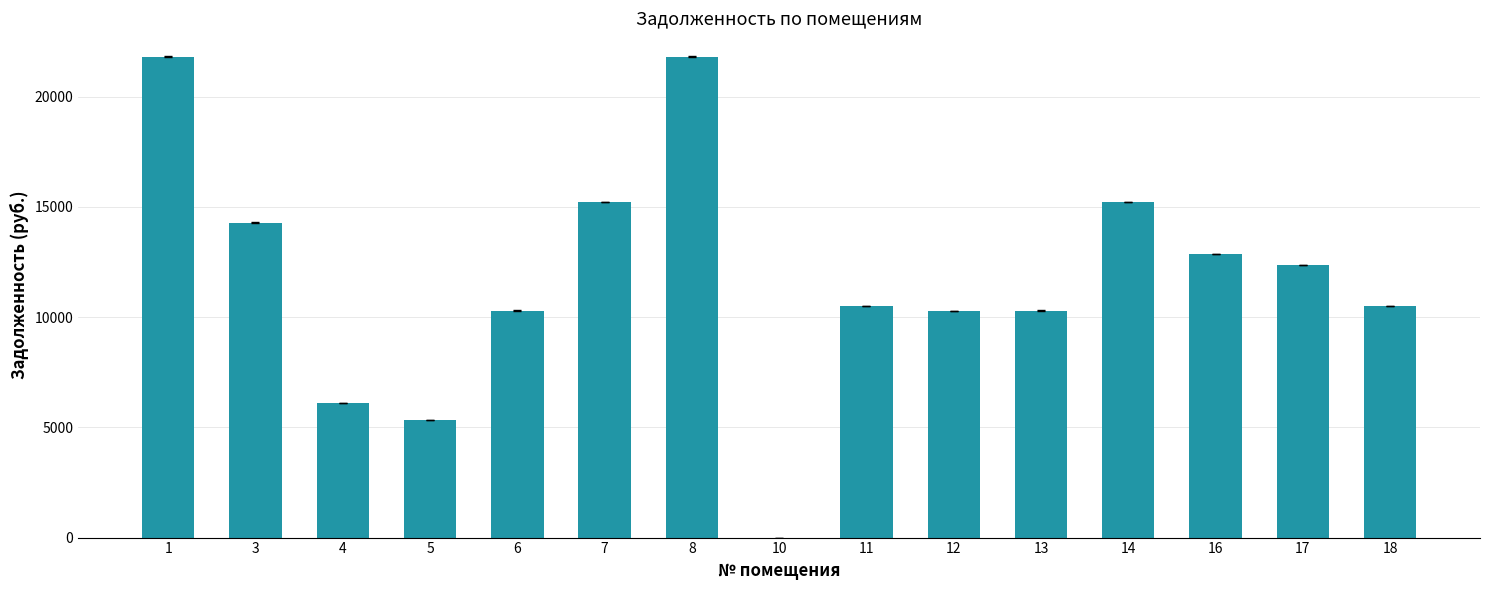

What is the sum of all values?

176861.8